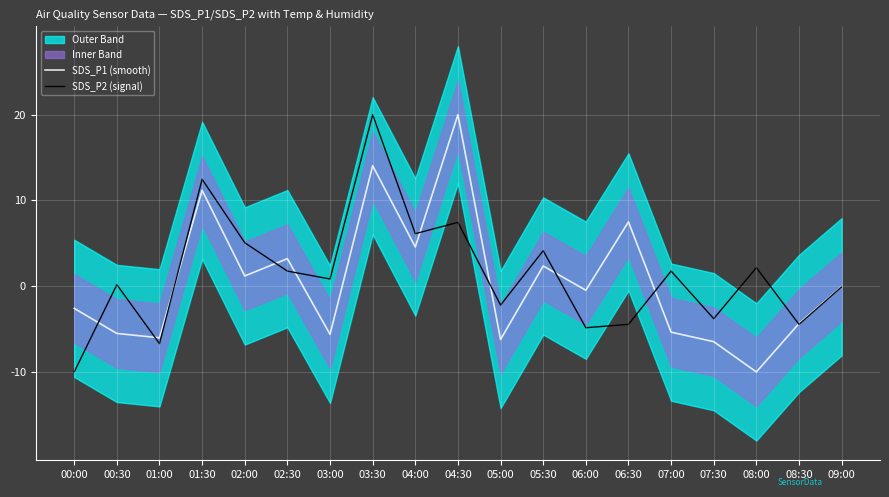

What is the difference between the maximum and minimum values in the SDS_P2 (signal) series?

30.0